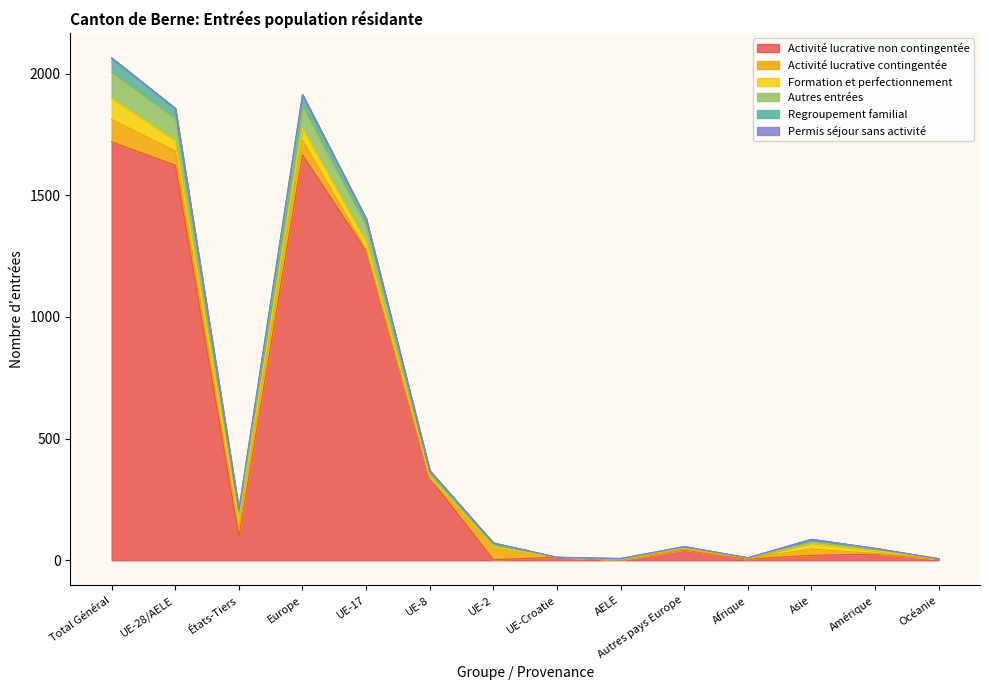

Which label corresponds to the largest value in the chart?

Total Général